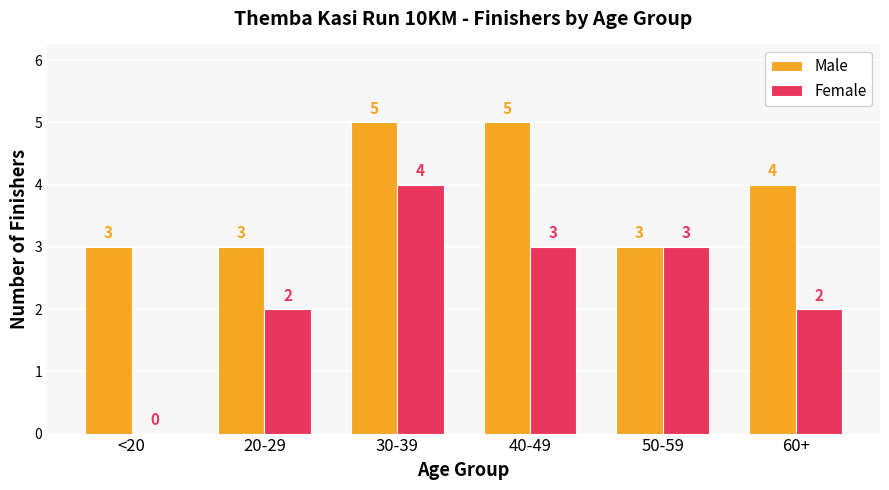

Between <20 and 40-49, which series saw the biggest shift?

Female